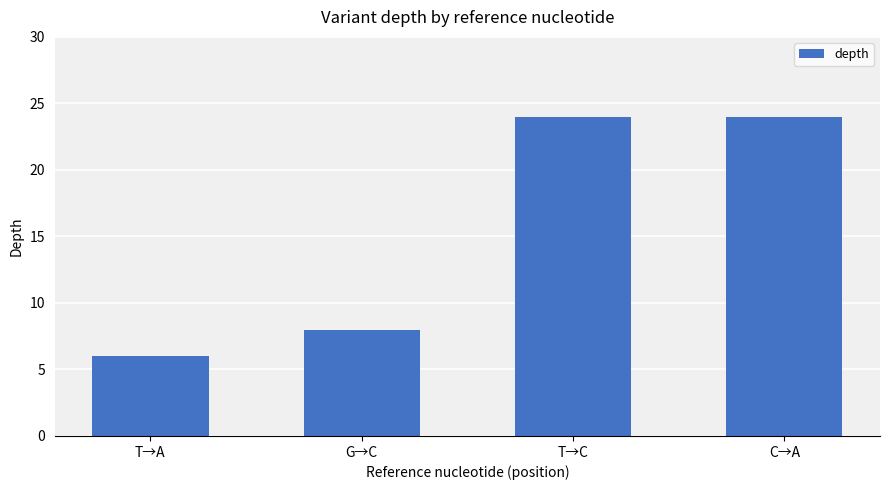

What is the difference between the maximum and second lowest values?

16